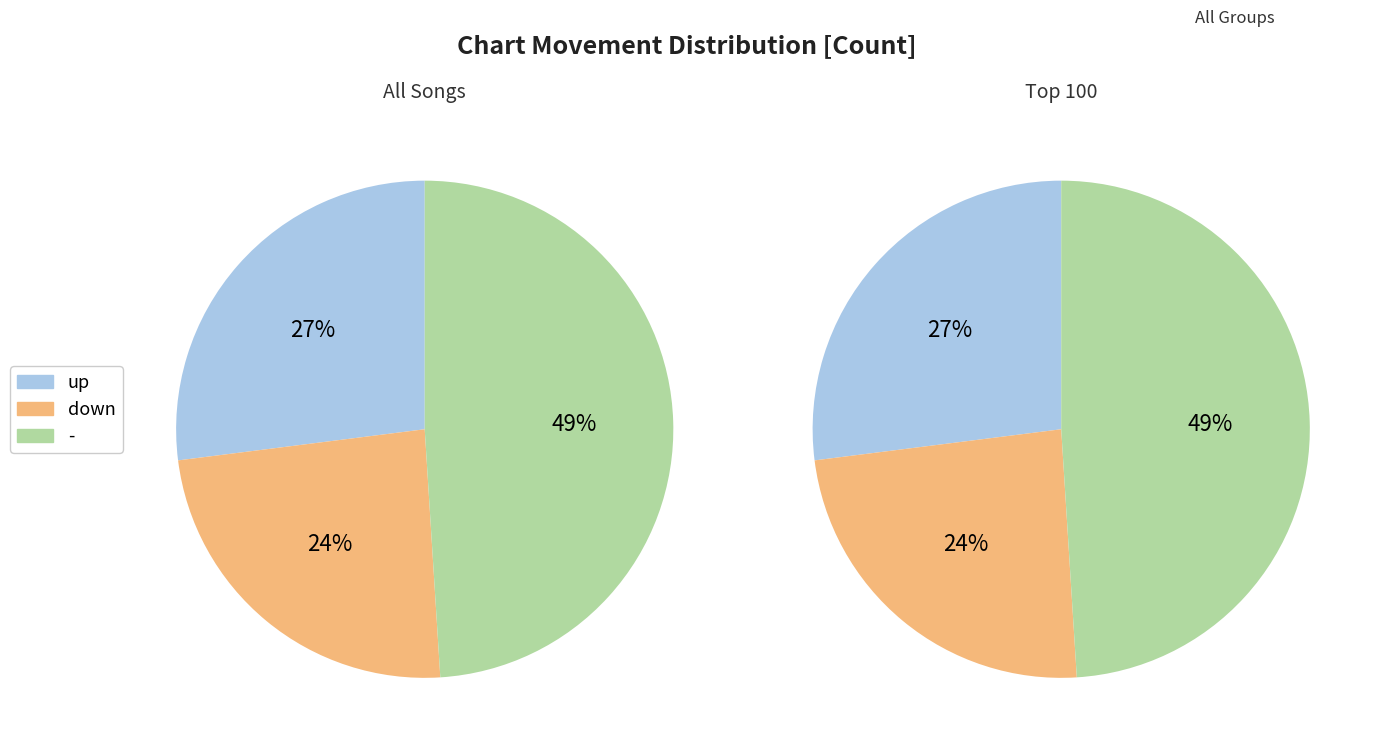

True or false: up accounts for 41% of the total.

False